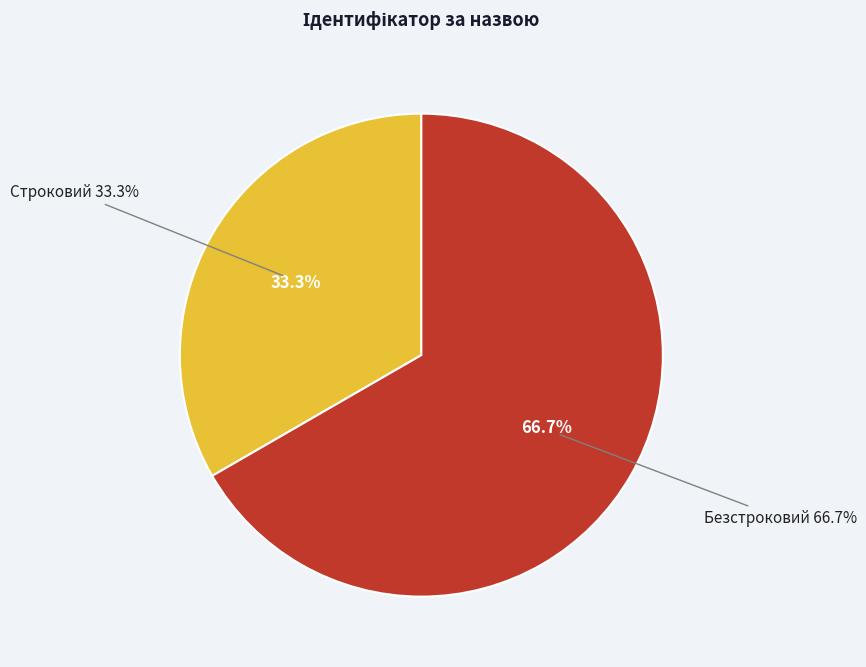

The Строковий slice represents 21% of the pie. True or false?

False